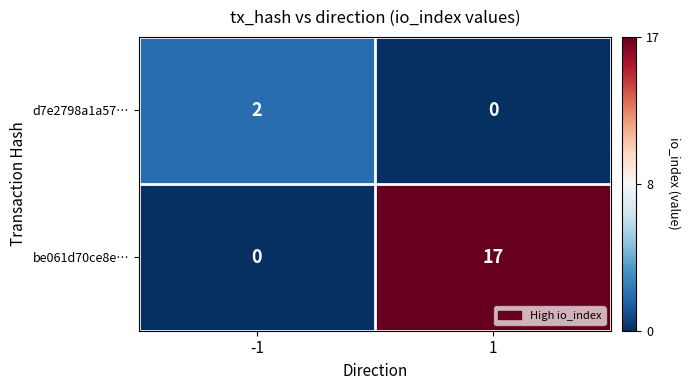

Reading left to right, transcribe all the data shown in this chart.

d7e2798a1a57…: 2	0
be061d70ce8e…: 0	17